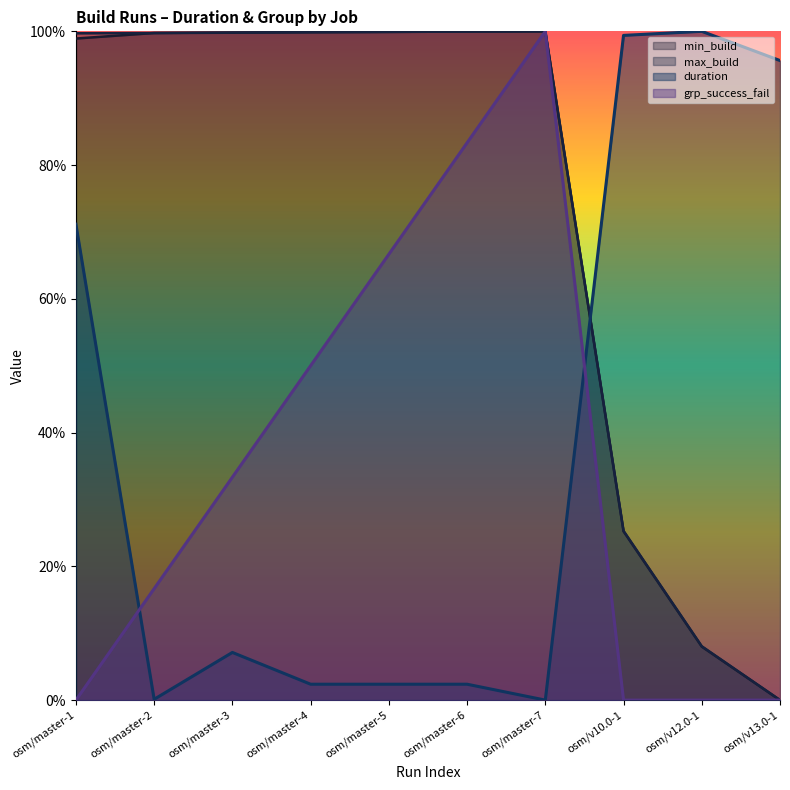

In duration, how many points are lower than both neighbors (excluding endpoints)?

2